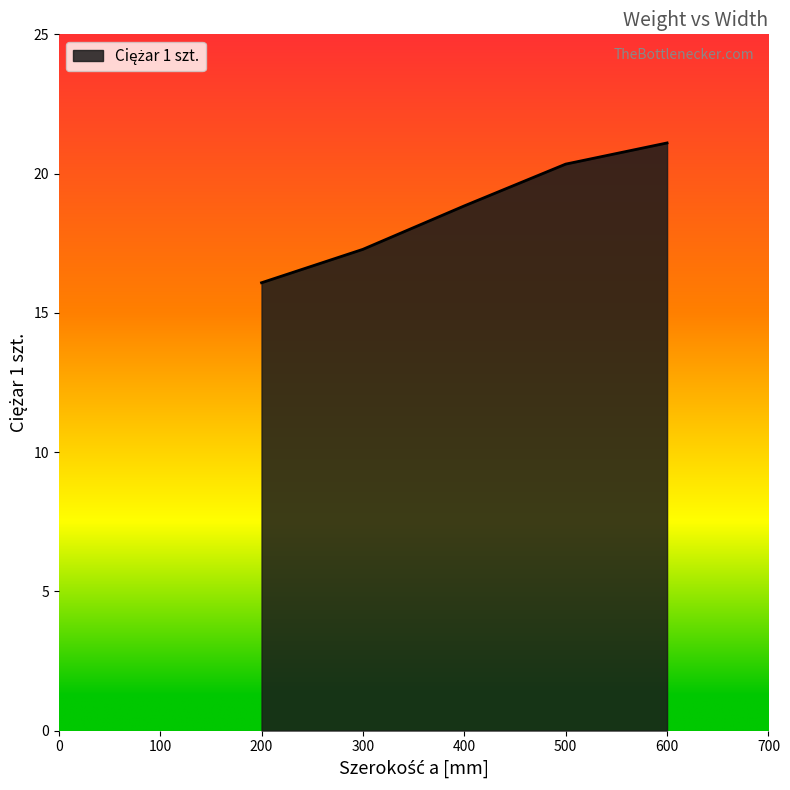

Which has a higher value, 500 or 600?

600